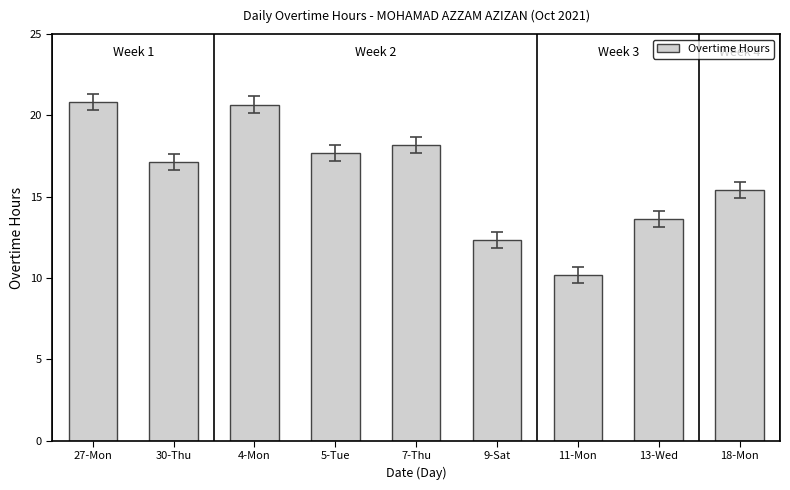

What is the minimum value shown in the chart?

10.2